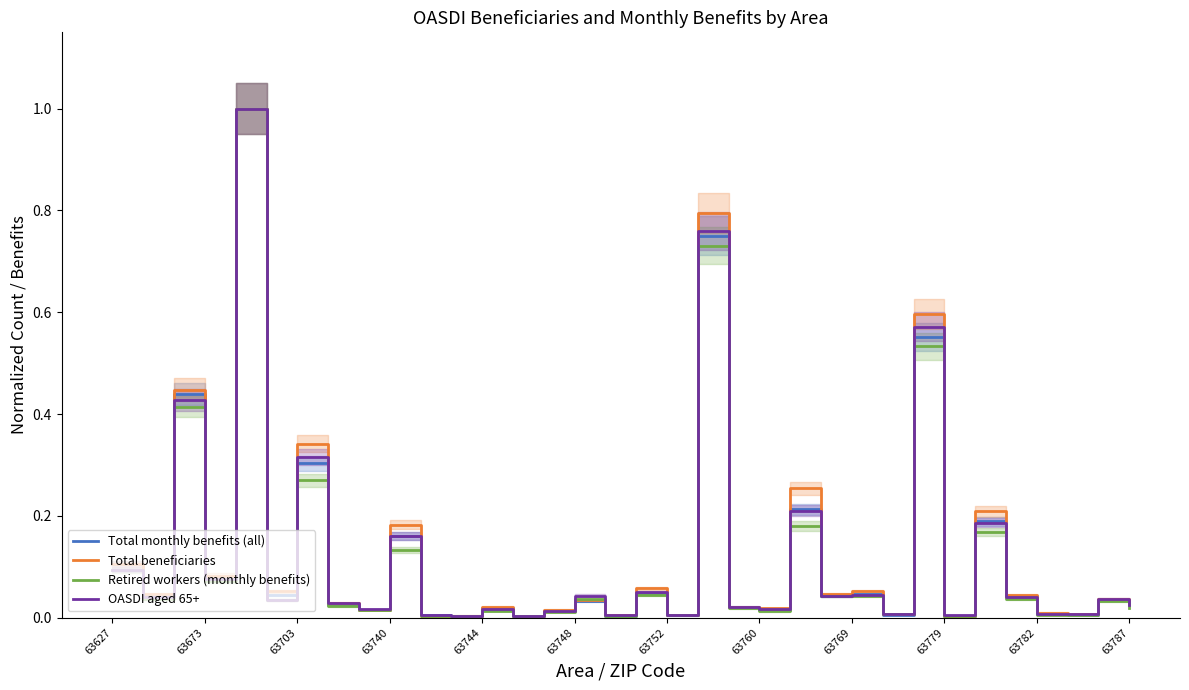

True or false: Total beneficiaries has a value of 0.1 at 23.

False